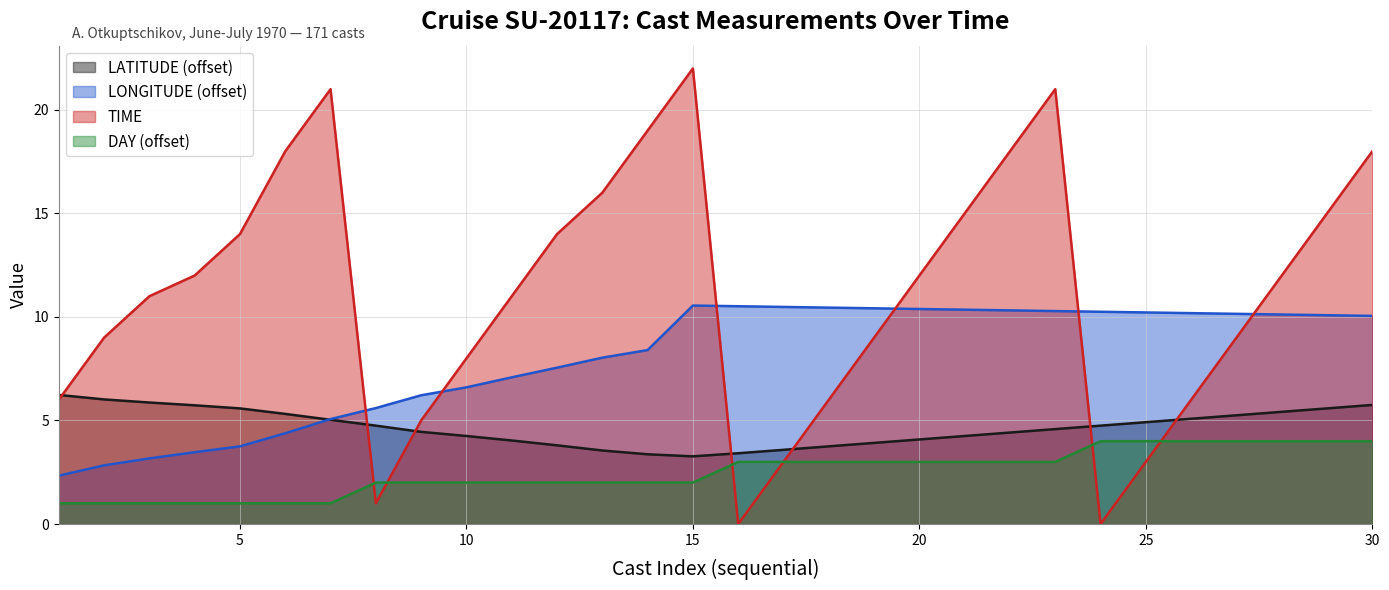

Which label corresponds to the largest value in the chart?

15